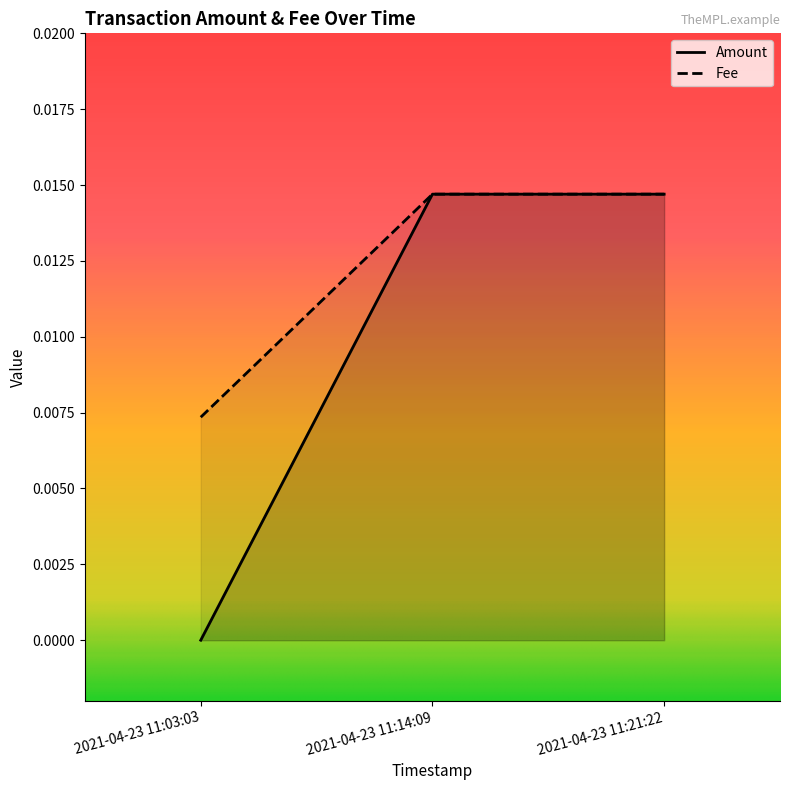

How many lines are shown in the chart?

2